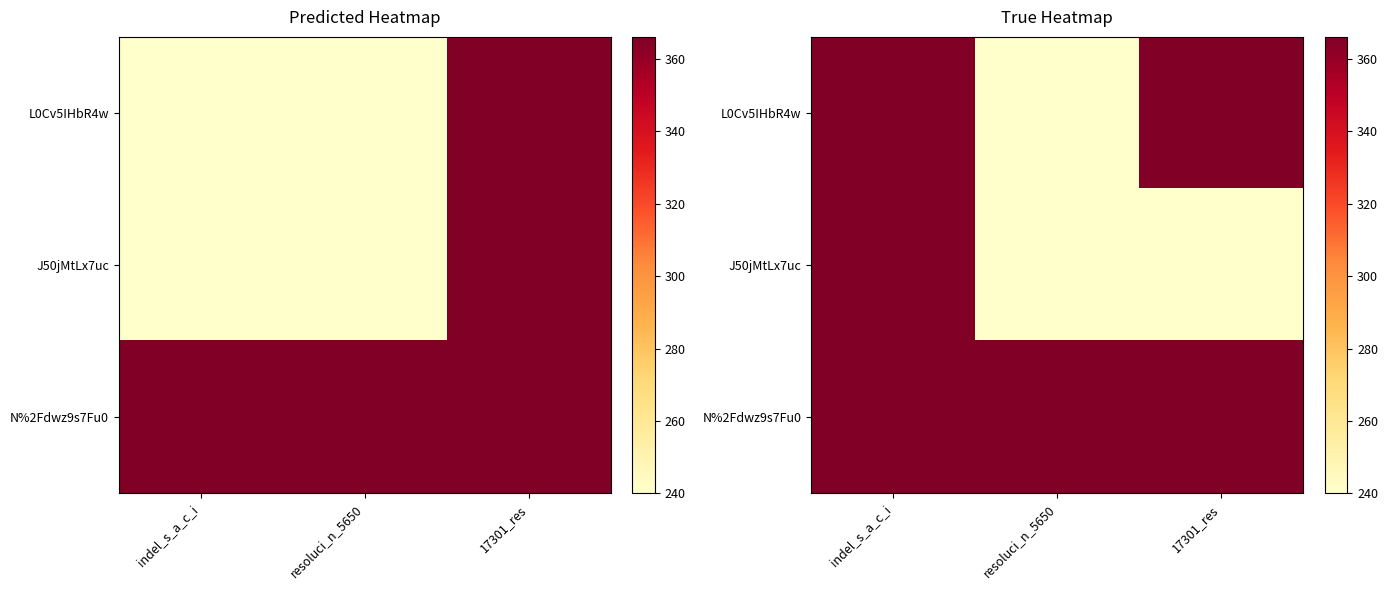

Is the value of N%2Fdwz9s7Fu0 at indel_s_a_c_i greater than the value of J50jMtLx7uc at resoluci_n_5650?

Yes